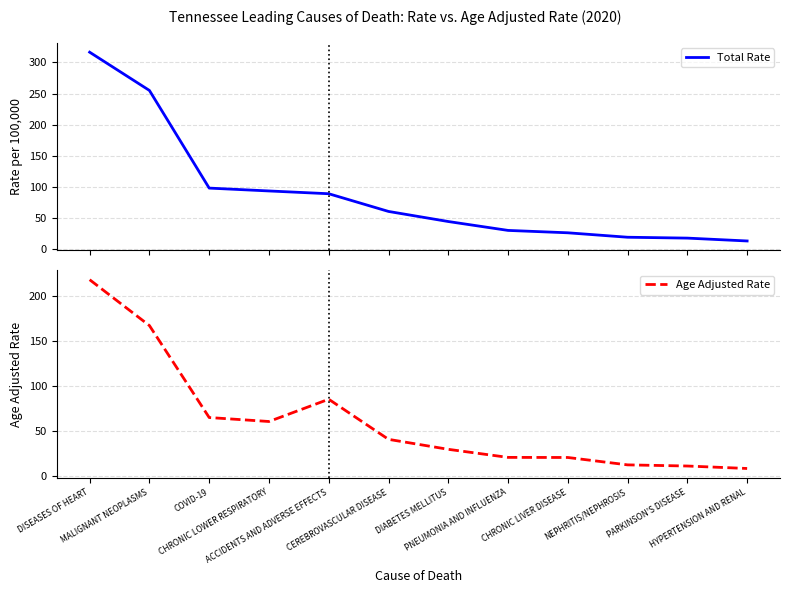

Reading right to left, list all the values displayed in this chart.

Total Rate: HYPERTENSION AND RENAL=12.9	PARKINSON'S DISEASE=17.5	NEPHRITIS/NEPHROSIS=18.9	CHRONIC LIVER DISEASE=26.0	PNEUMONIA AND INFLUENZA=29.9	DIABETES MELLITUS=44.2	CEREBROVASCULAR DISEASE=60.4	ACCIDENTS AND ADVERSE EFFECTS=88.9	CHRONIC LOWER RESPIRATORY=93.3	COVID-19=97.9	MALIGNANT NEOPLASMS=255.0	DISEASES OF HEART=316.5
Age Adjusted Rate: HYPERTENSION AND RENAL=8.7	PARKINSON'S DISEASE=11.5	NEPHRITIS/NEPHROSIS=12.7	CHRONIC LIVER DISEASE=21.0	PNEUMONIA AND INFLUENZA=21.1	DIABETES MELLITUS=30.0	CEREBROVASCULAR DISEASE=41.1	ACCIDENTS AND ADVERSE EFFECTS=85.7	CHRONIC LOWER RESPIRATORY=61.0	COVID-19=65.4	MALIGNANT NEOPLASMS=167.7	DISEASES OF HEART=218.6